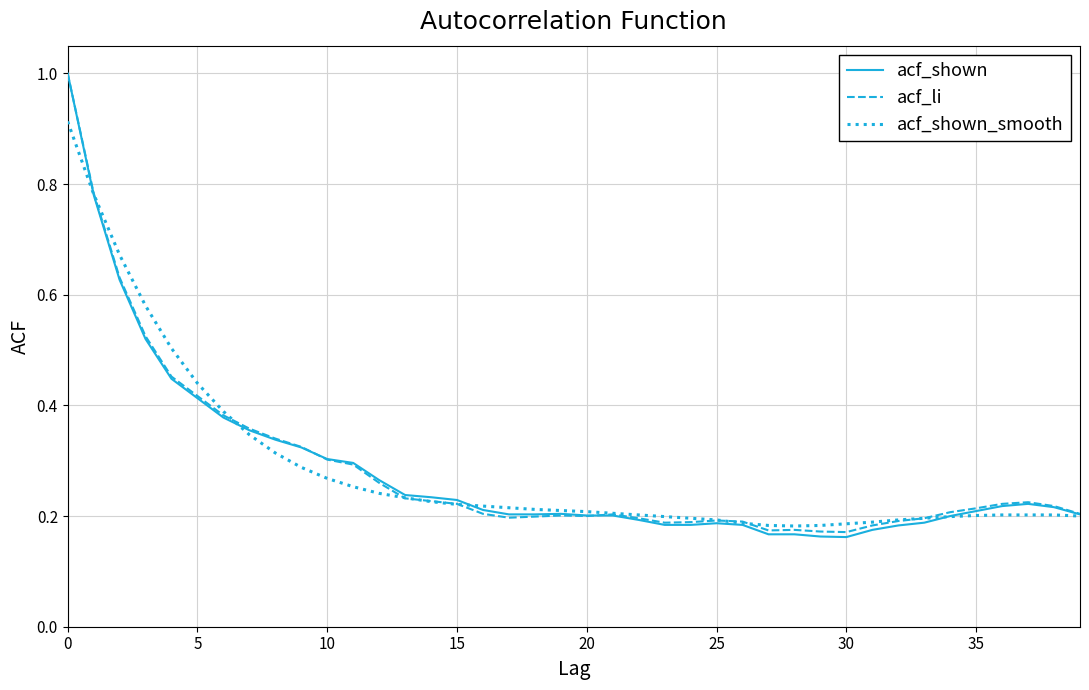

What is the sum of all acf_shown values?

11.4